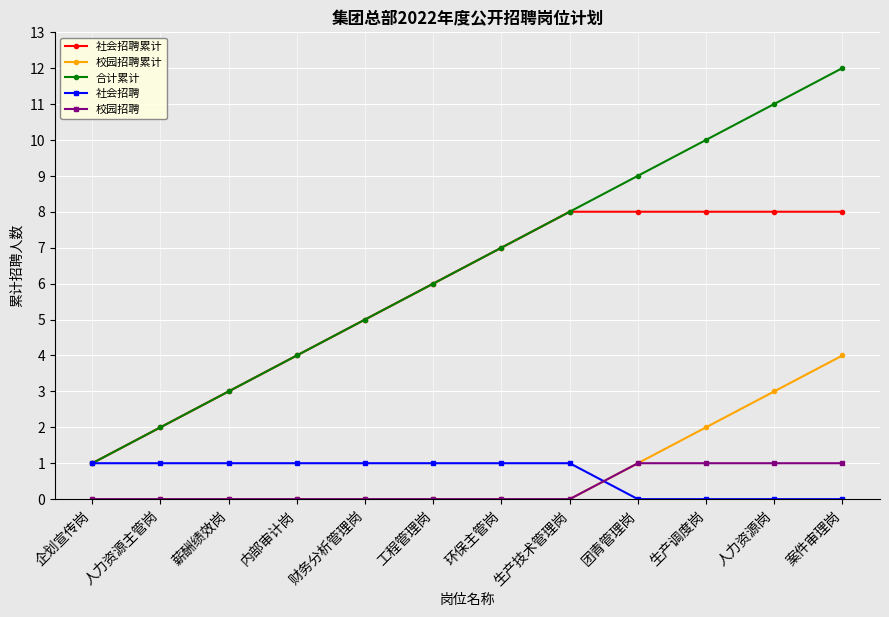

Reading left to right, list all the values displayed in this chart.

社会招聘累计: 1	2	3	4	5	6	7	8	8	8	8	8
校园招聘累计: 0	0	0	0	0	0	0	0	1	2	3	4
合计累计: 1	2	3	4	5	6	7	8	9	10	11	12
社会招聘: 1	1	1	1	1	1	1	1	0	0	0	0
校园招聘: 0	0	0	0	0	0	0	0	1	1	1	1